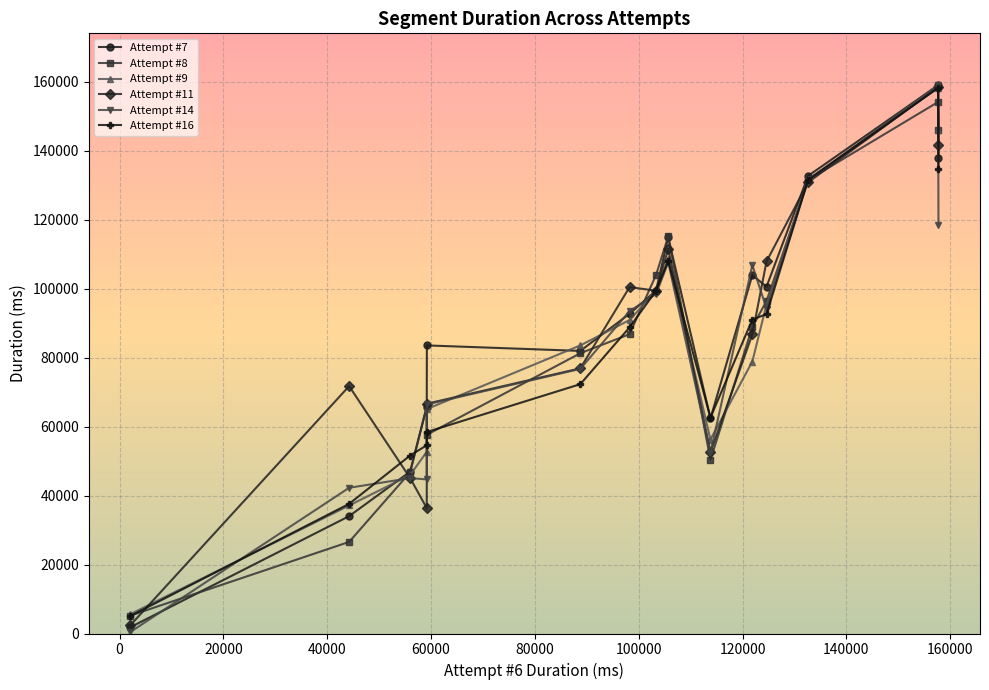

True or false: Attempt #8 has more than 2 interior local peaks.

True